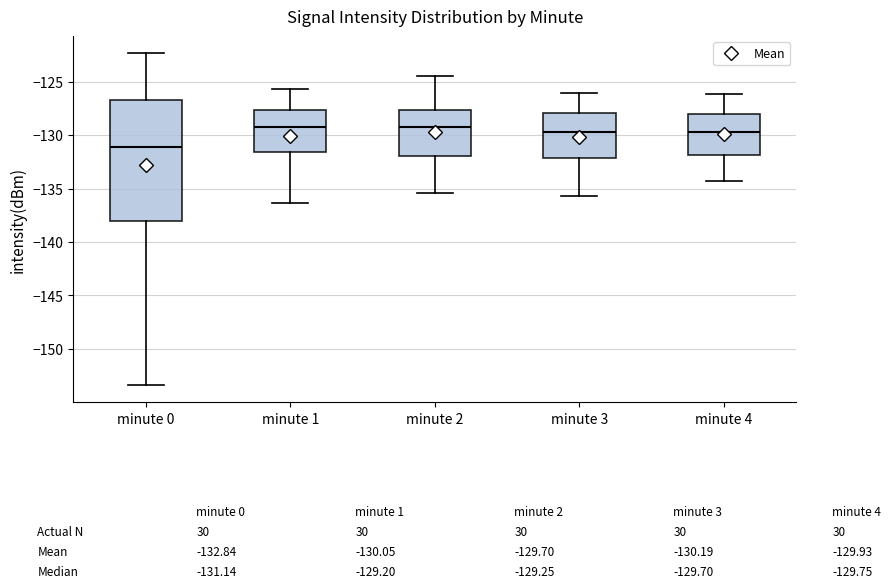

Comparing the boxes themselves (not the whiskers), which one is the tallest?

minute 0